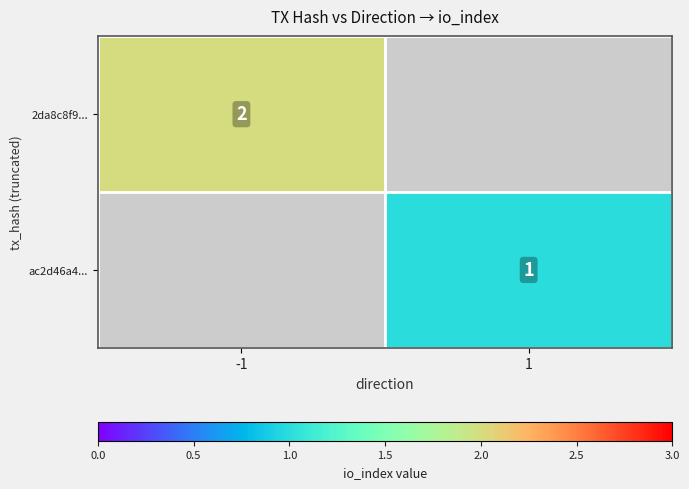

The ac2d46a4... series shows 0 at 1. True or false?

False